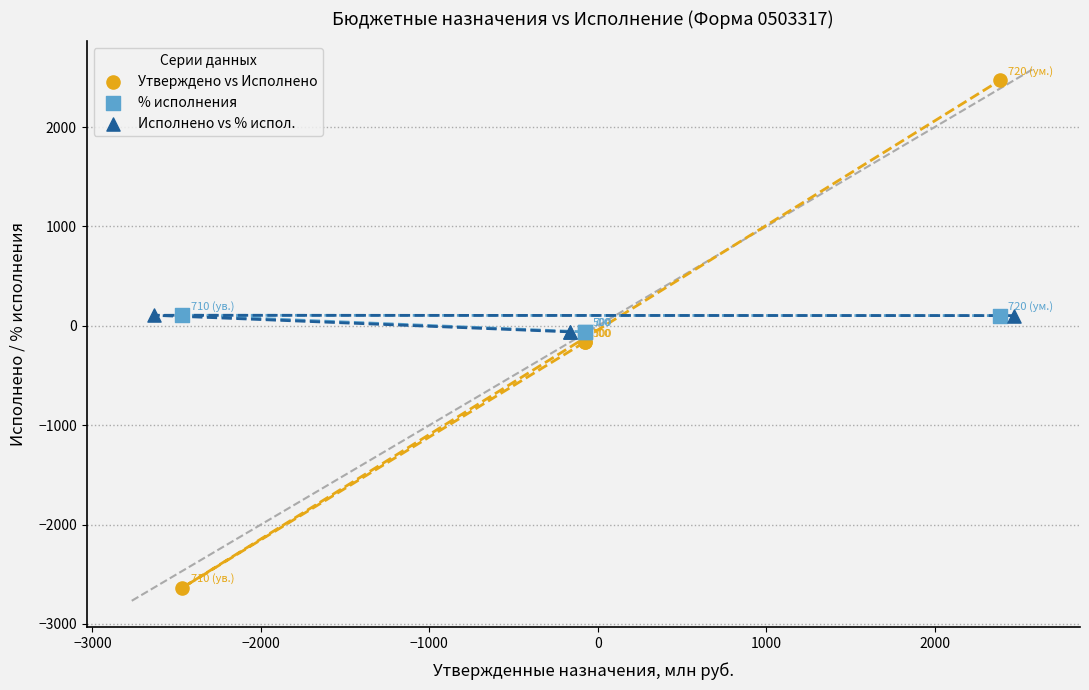

Which series reaches the maximum Y coordinate?

Утверждено vs Исполнено